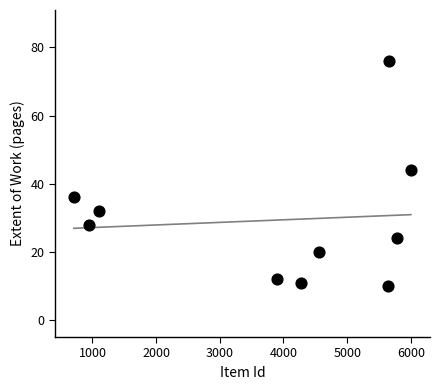

What Y value in the scatter plot is closest to 43?

44